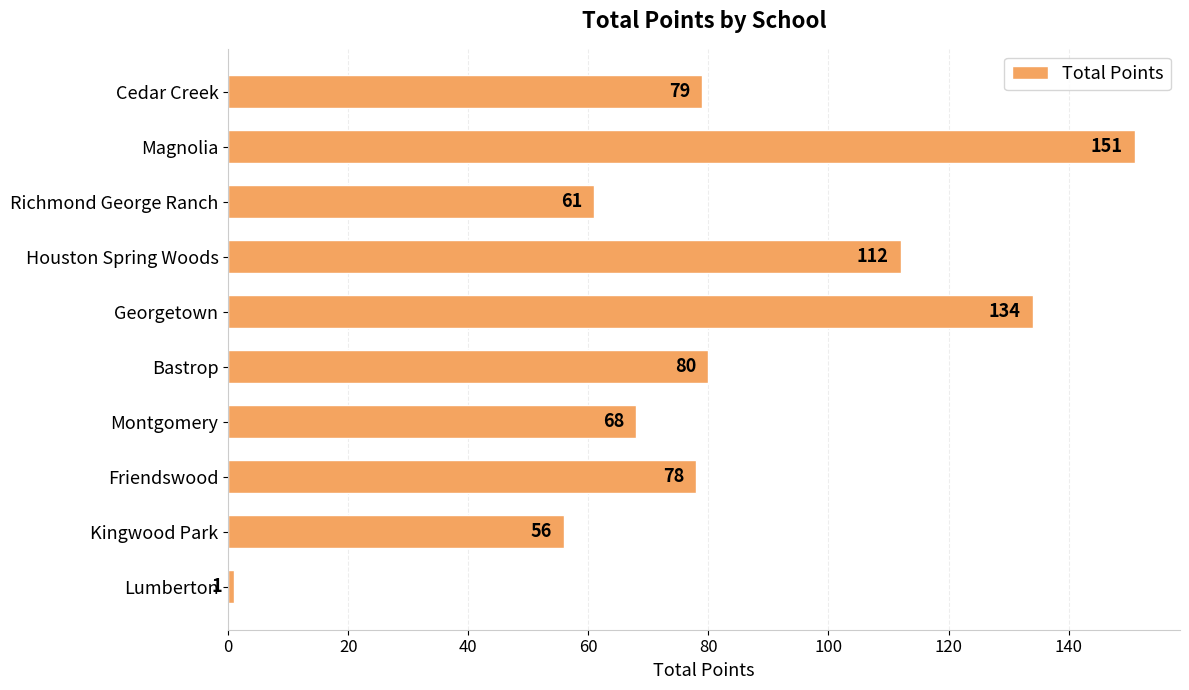

How many distinct data groups are displayed?

1